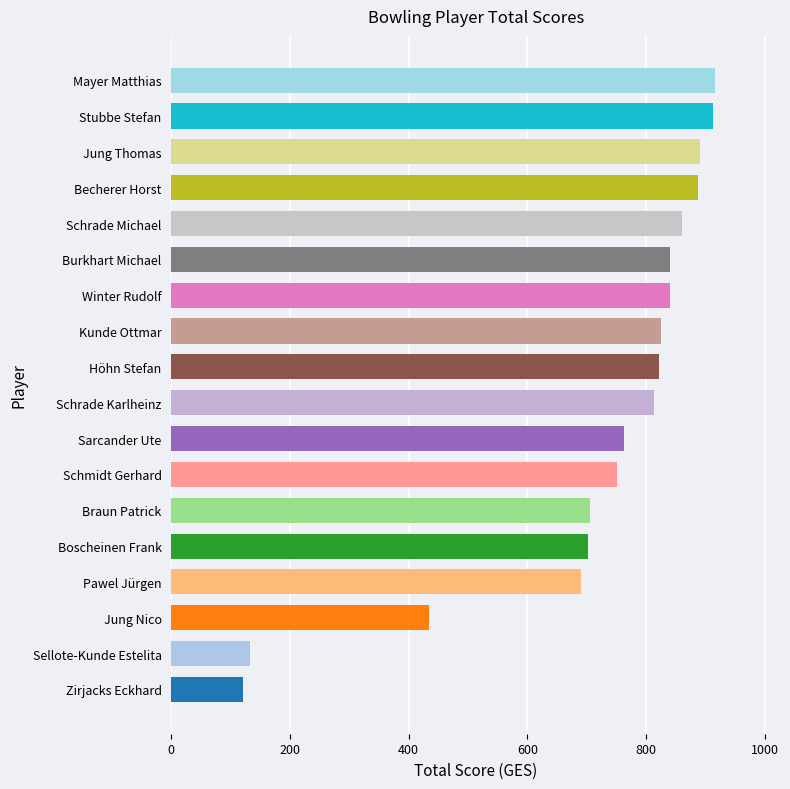

What is the ratio of the value at Jung Nico to the value at Schrade Karlheinz?

0.5